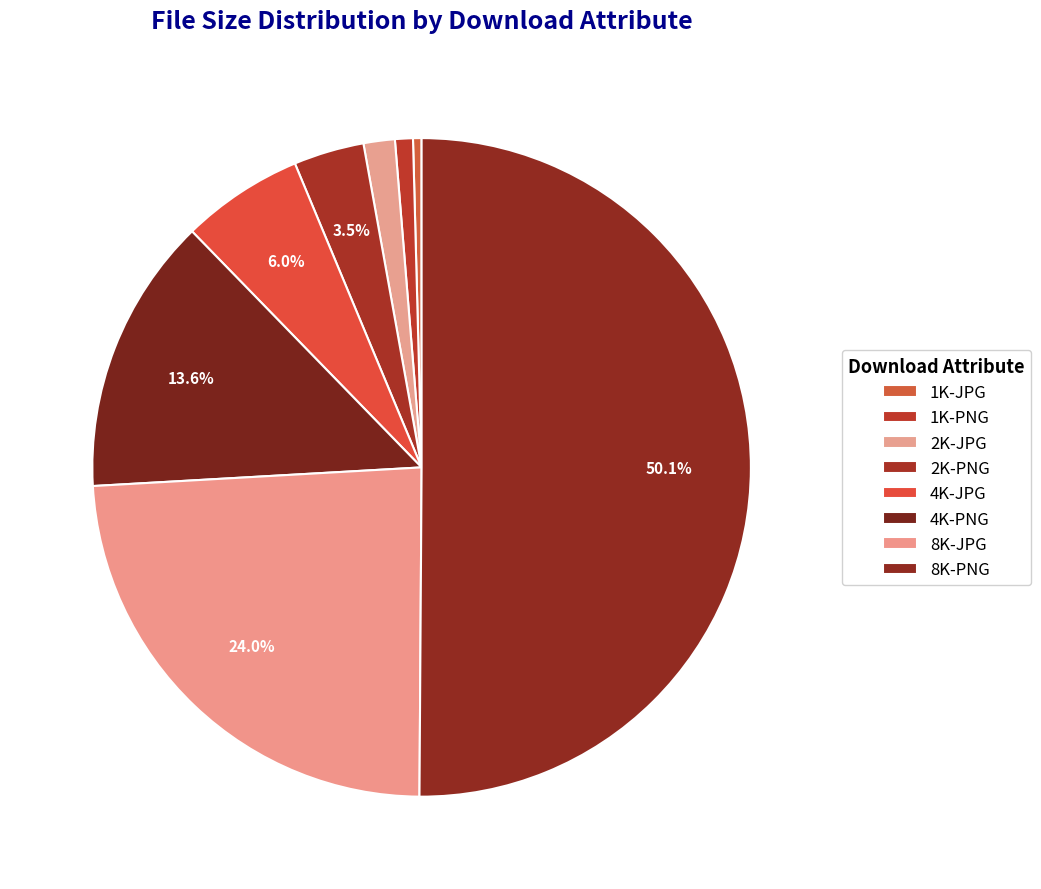

How many segments does this pie chart have?

8